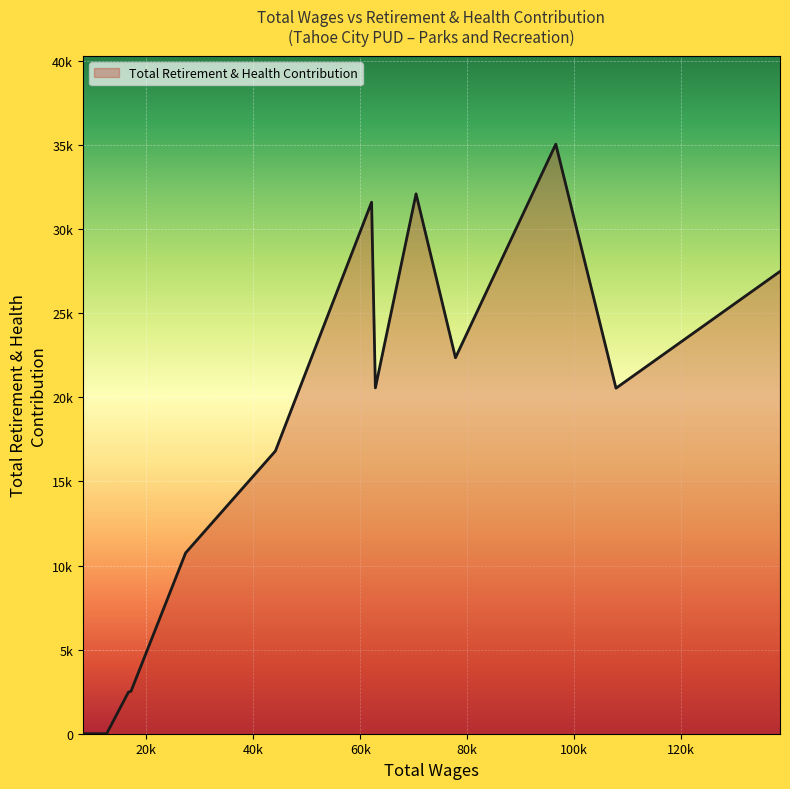

What is the maximum value shown in the chart?

35050